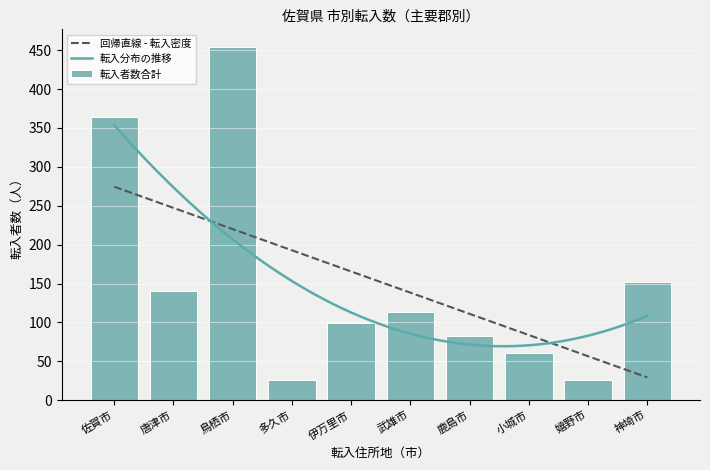

What is the lowest value of the 回帰直線 - 転入密度 series?

29.4